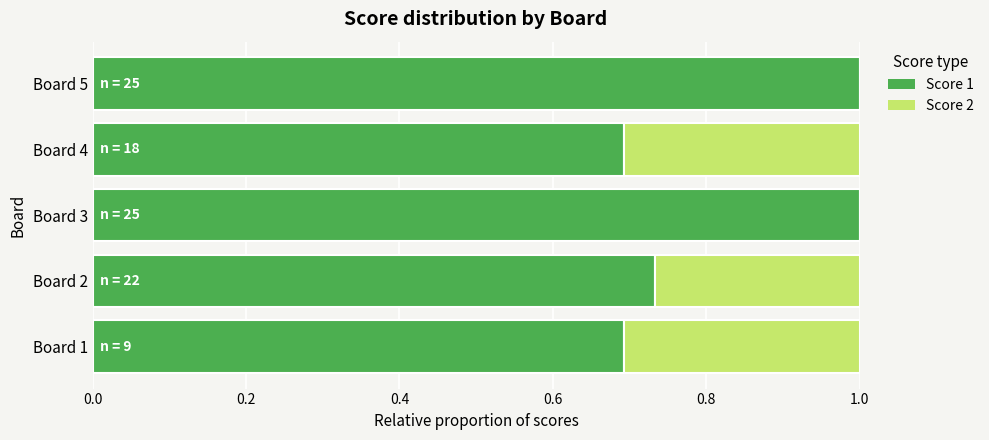

What is the sum of all Score 1 values?

4.1